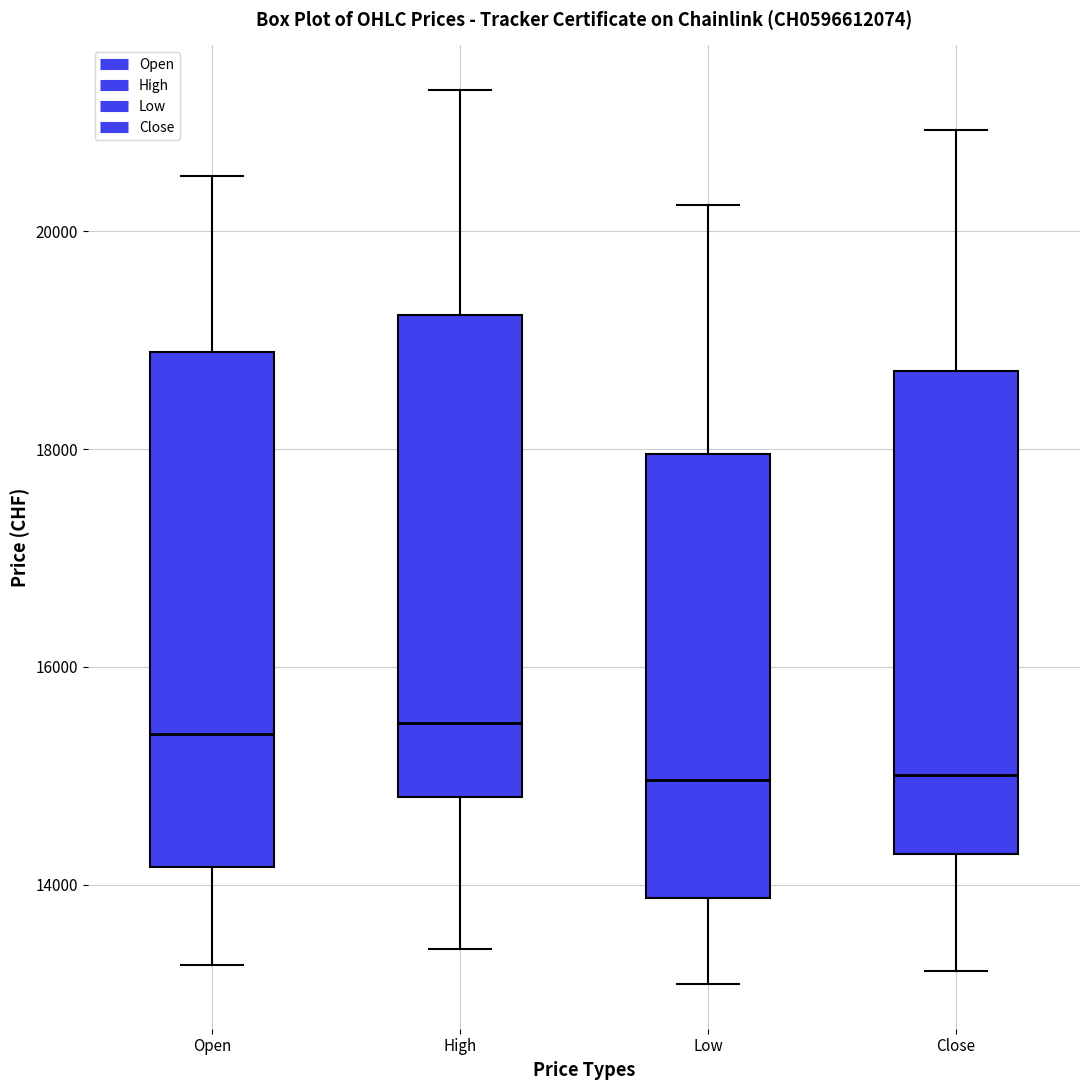

Reading left to right, transcribe this box plot: for each box, give where its median line is, the range the box spans, and where its two whiskers end, as read against the y-axis. The values are not printed on the chart, so give them approximately, as read against the axis.

Open: median 15400, box 14200 to 18800, whiskers 13200 to 20600
High: median 15400, box 14800 to 19200, whiskers 13400 to 21200
Low: median 15000, box 13800 to 18000, whiskers 13000 to 20200
Close: median 15000, box 14200 to 18800, whiskers 13200 to 21000